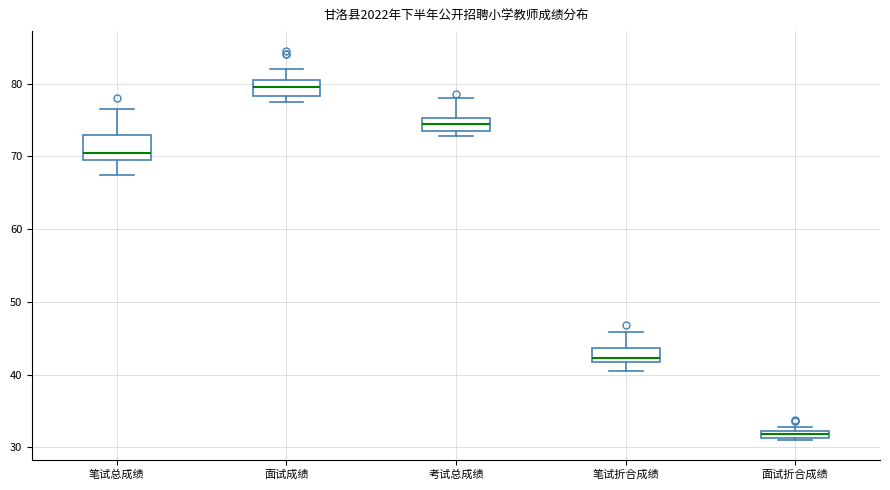

Which box's median line is the lowest?

面试折合成绩